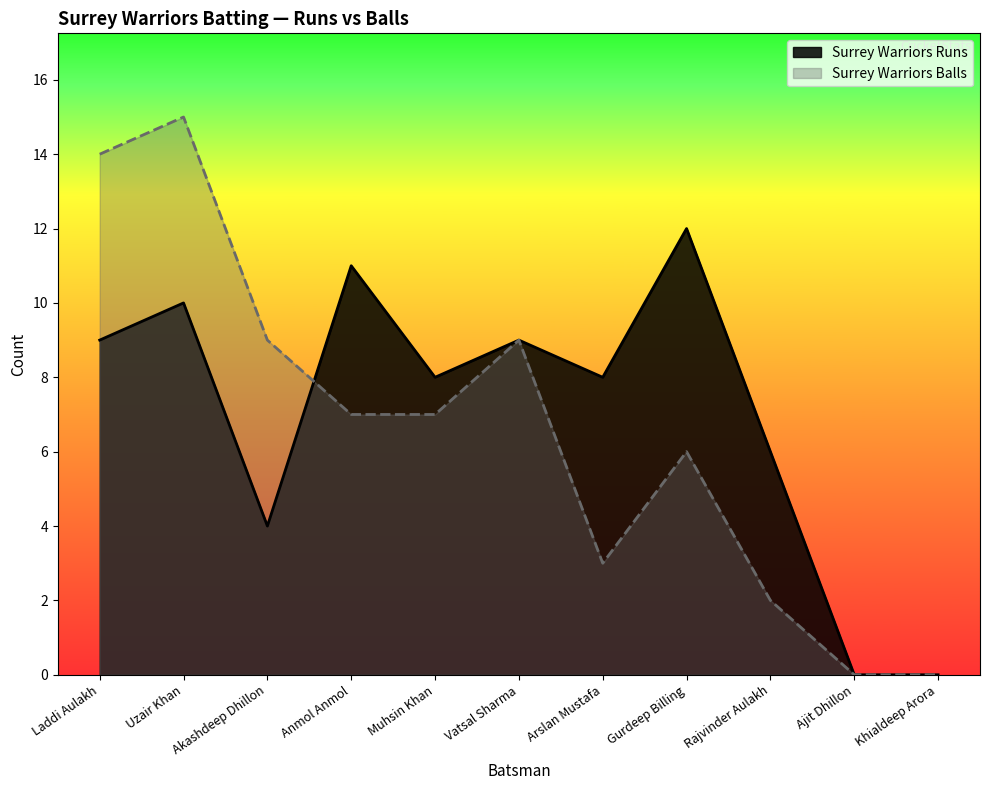

In Surrey Warriors Runs, how many points are higher than both neighbors (excluding endpoints)?

4